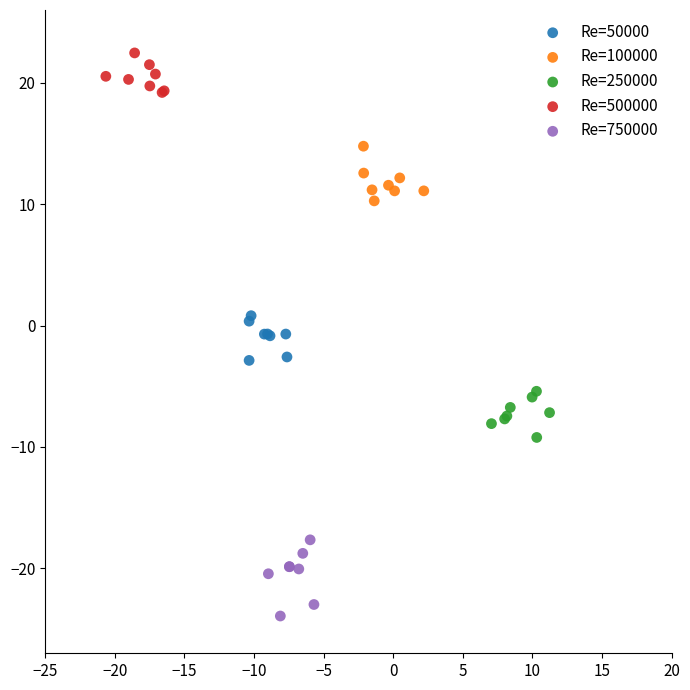

Which series reaches the minimum Y coordinate?

Re=750000